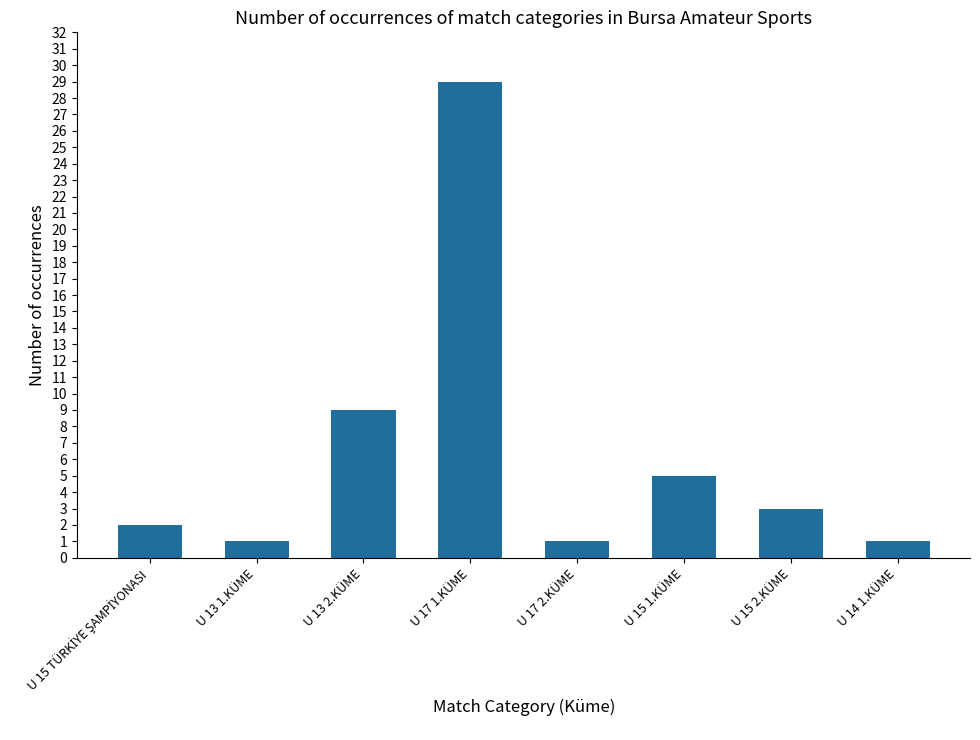

Reading right to left, extract all data points from this chart.

1	3	5	1	29	9	1	2